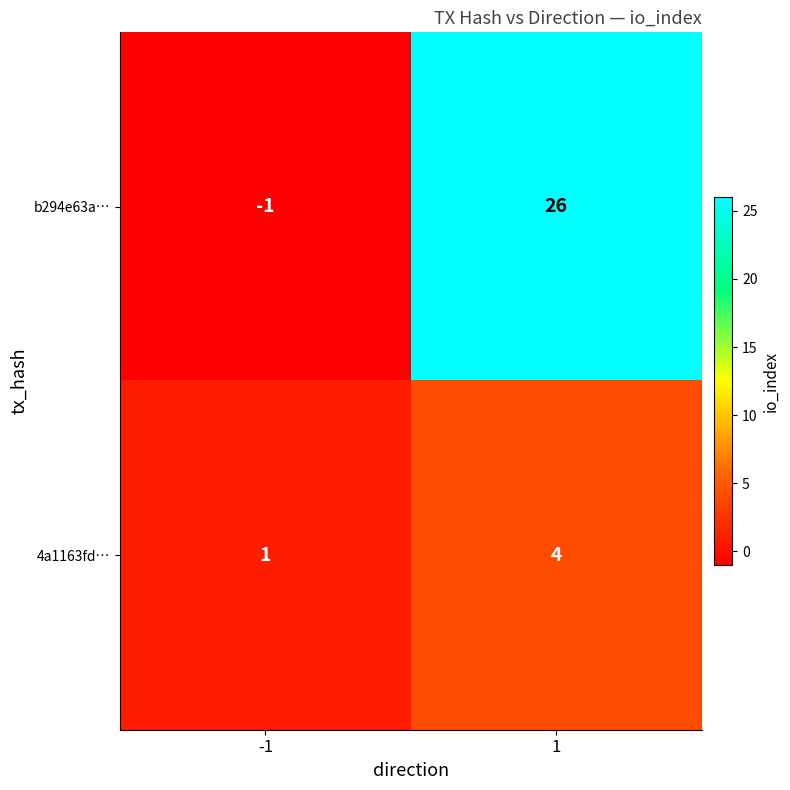

List the series in order of their peak value, lowest first.

4a1163fd…, b294e63a…